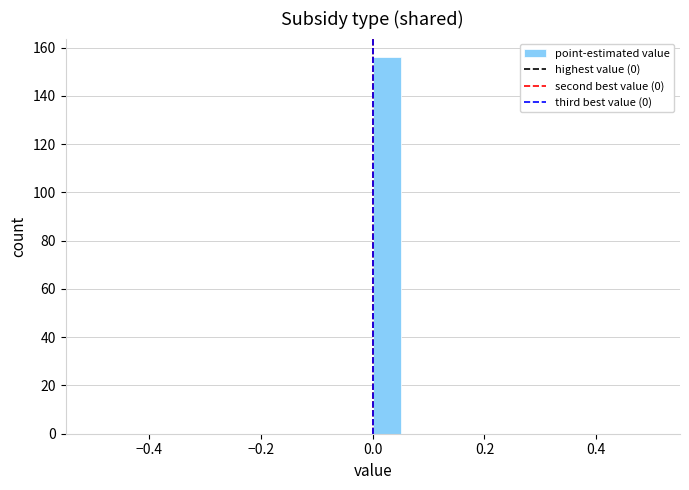

Read against the x-axis, roughly where is the centre of the tallest bar?

0.02